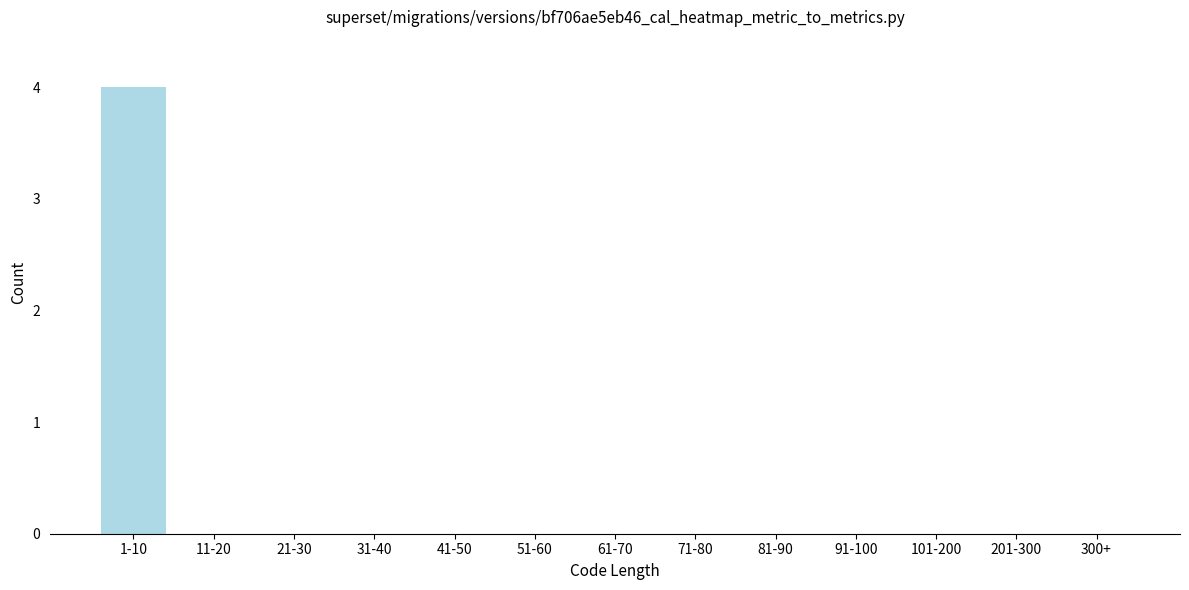

Reading right to left, what are all the values shown in this chart?

300+=0	201-300=0	101-200=0	91-100=0	81-90=0	71-80=0	61-70=0	51-60=0	41-50=0	31-40=0	21-30=0	11-20=0	1-10=4